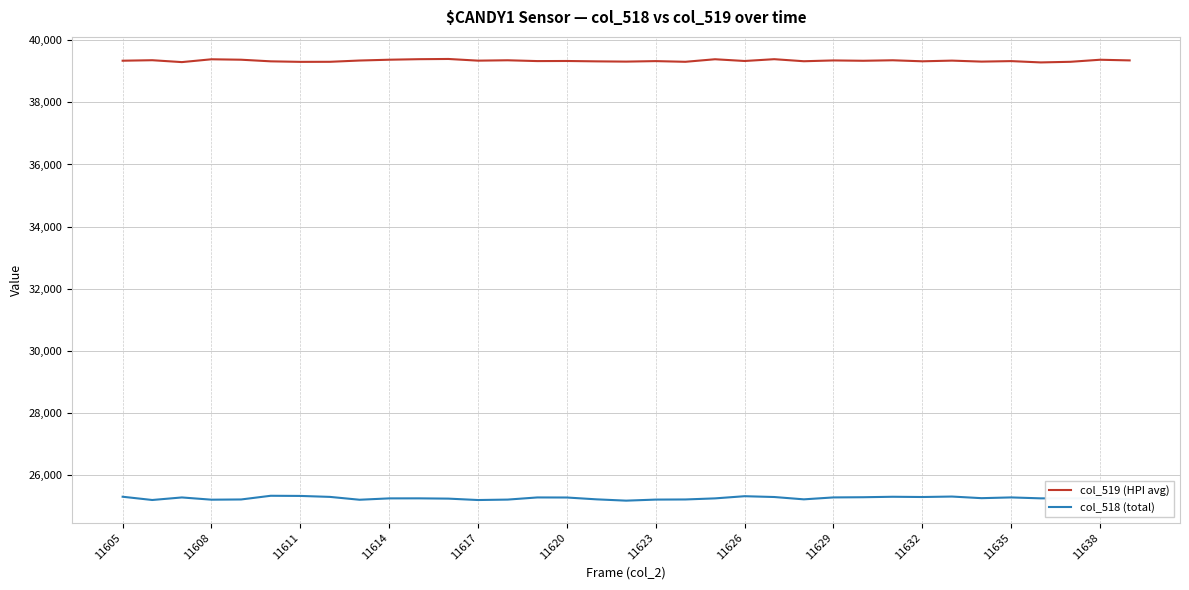

True or false: col_518 (total) and col_519 (HPI avg) cross at least once.

False